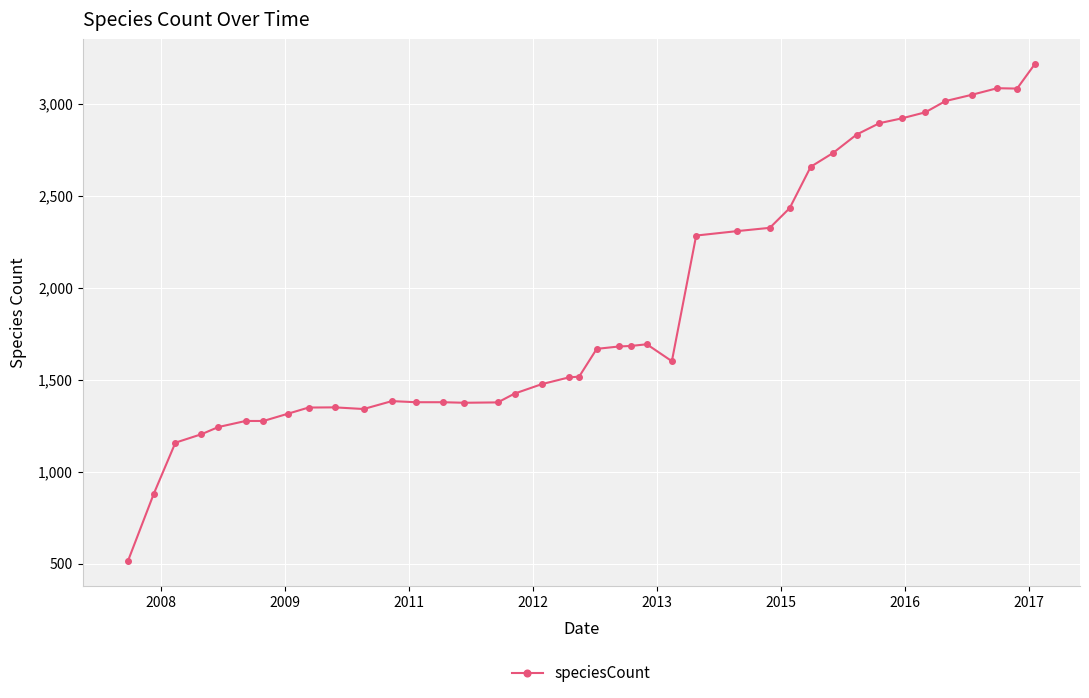

What is the difference between the maximum and minimum values?

2699